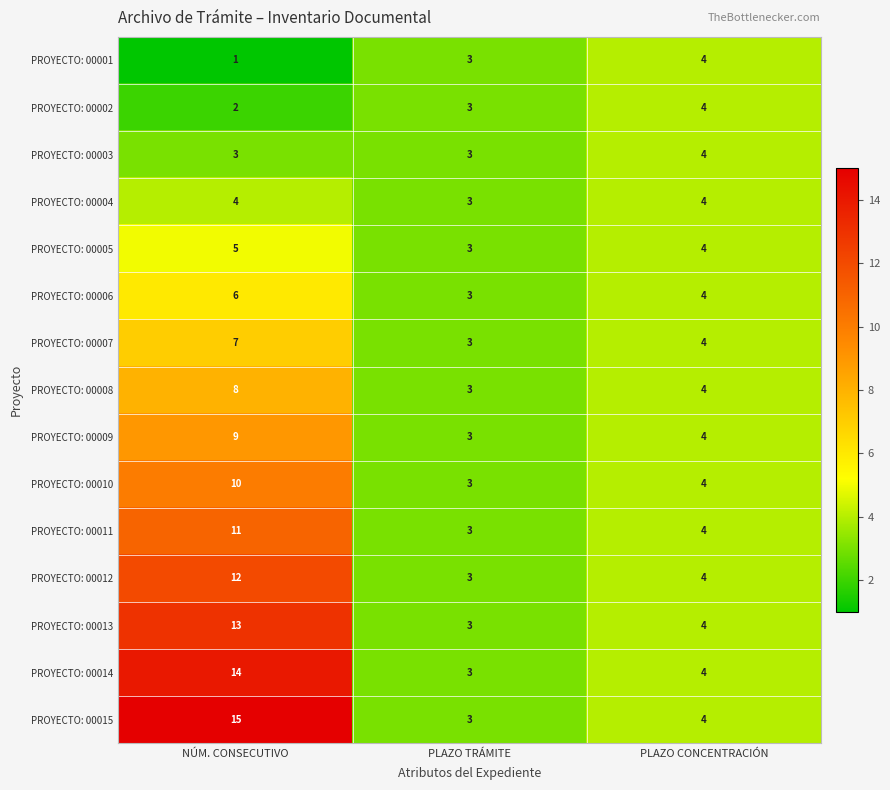

What is the smallest value displayed?

1